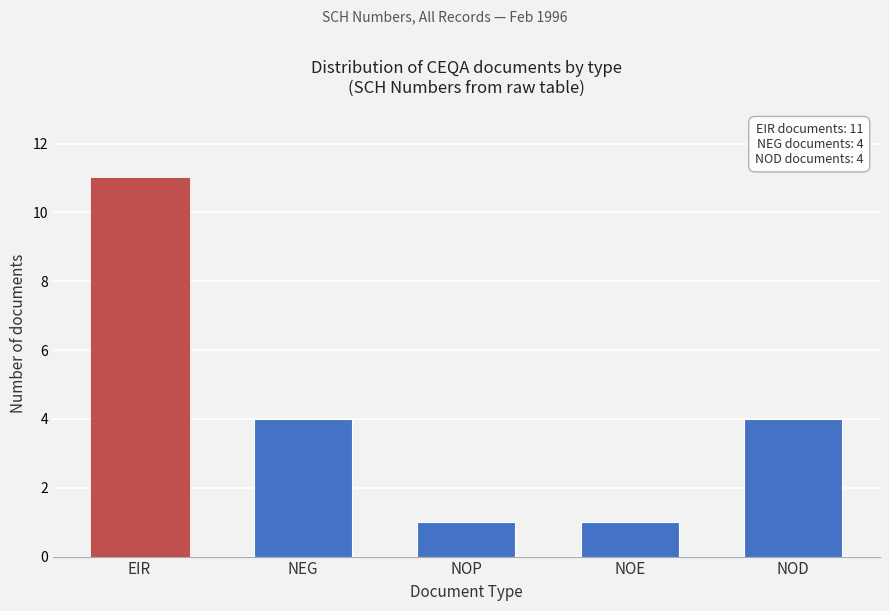

Reading left to right, list all the values displayed in this chart.

EIR=11	NEG=4	NOP=1	NOE=1	NOD=4